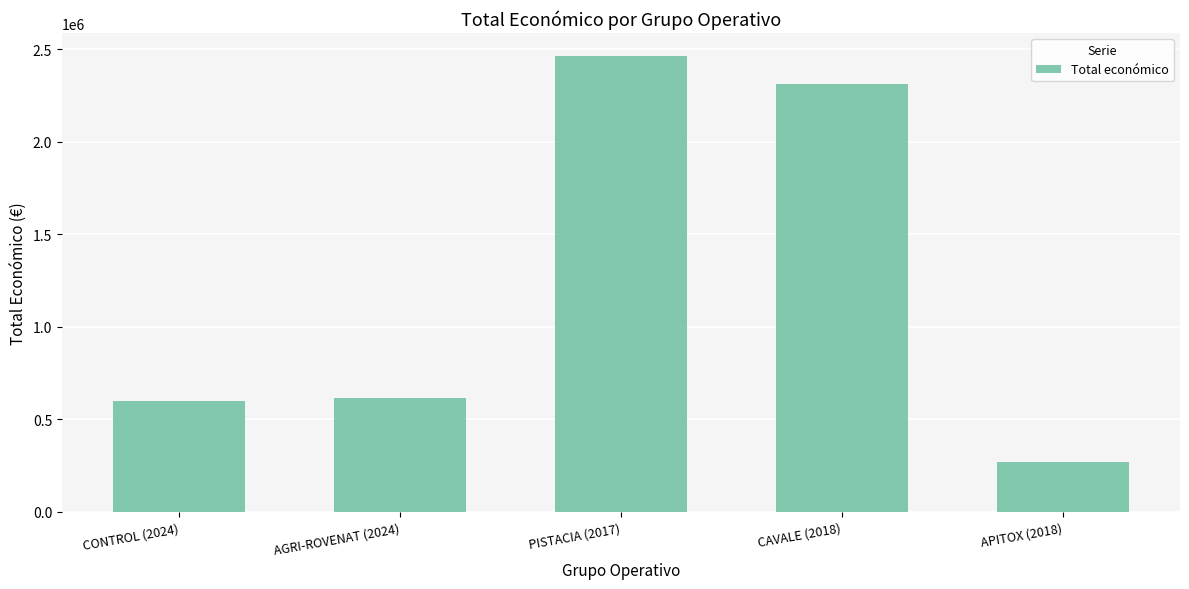

What is the difference between the second highest and second lowest values?

1711429